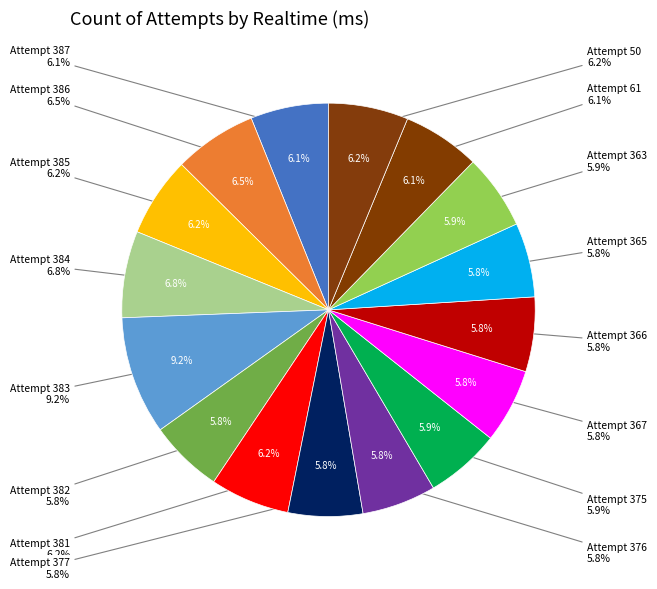

To the nearest percent, what is the difference between the largest and smallest slice percentages?

3%